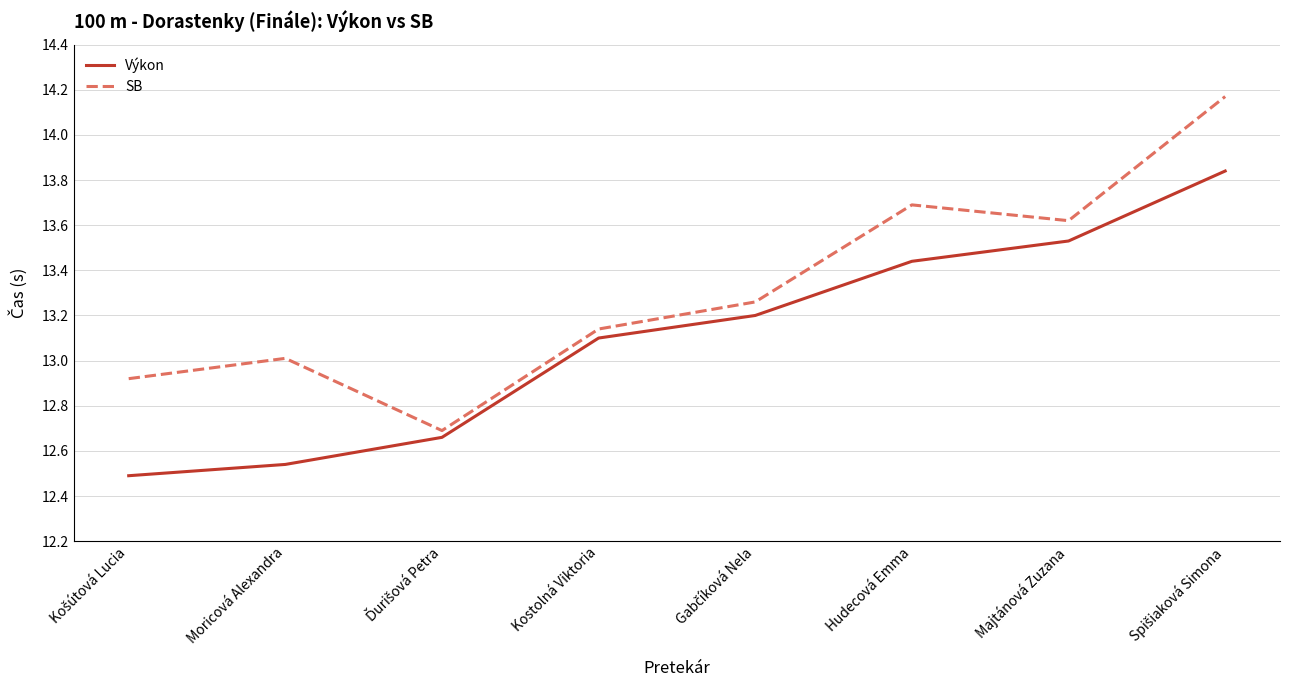

True or false: SB has a value of 13.1 at Kostolná Viktoria.

True